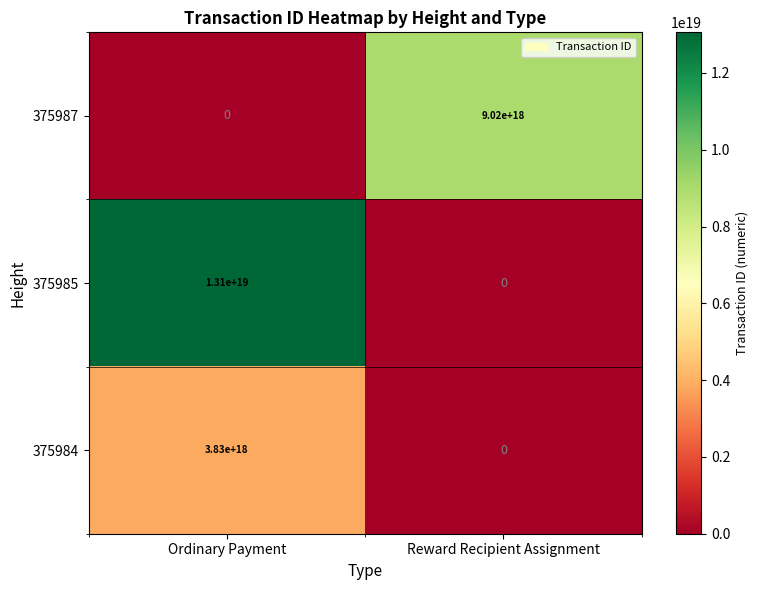

True or false: 375987 has a value of 4781052093955938304 at Ordinary Payment.

False